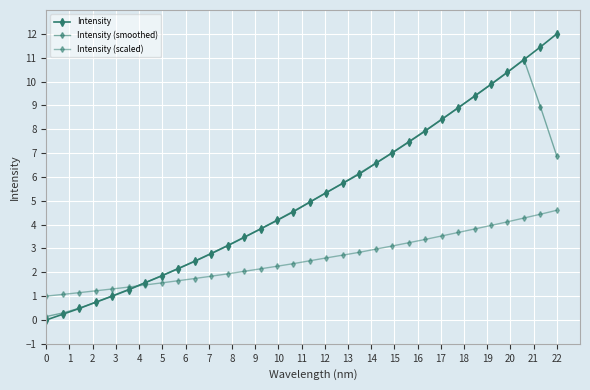

What is the value of the Intensity (scaled) point at the 11th from the left?

1.8